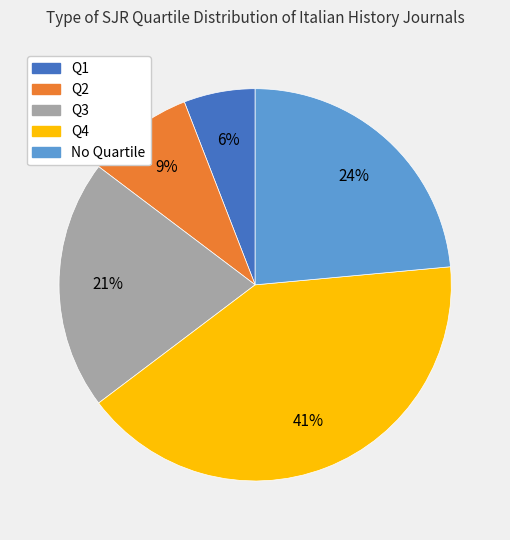

Count the number of slices in the pie.

5